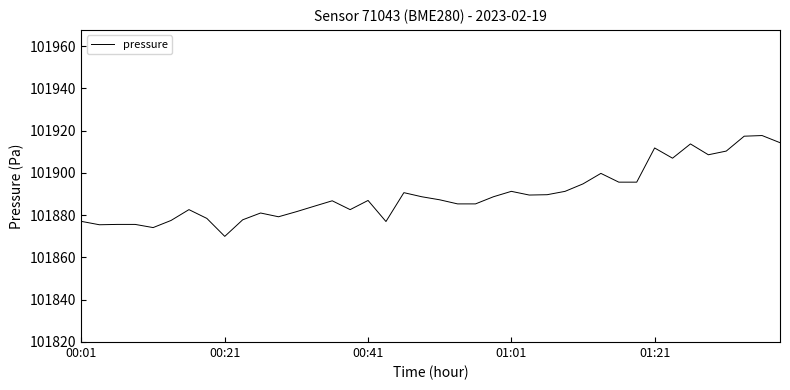

What is the minimum value shown in the chart?

101870.0